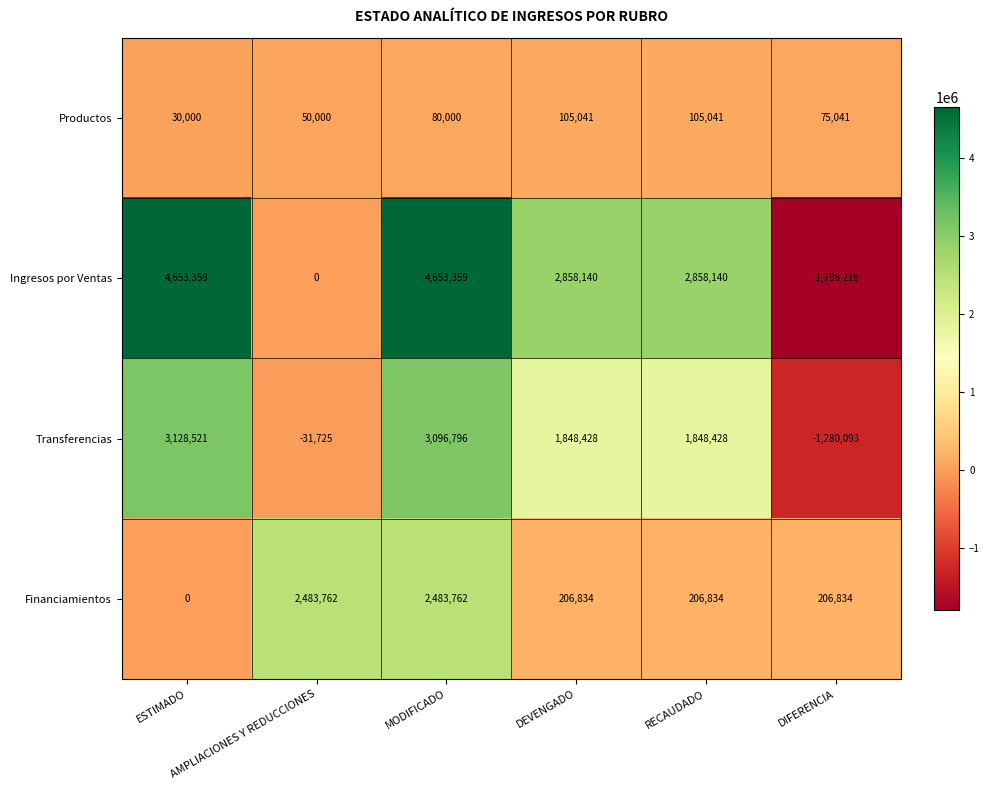

What is the sum of all Productos values?

445123